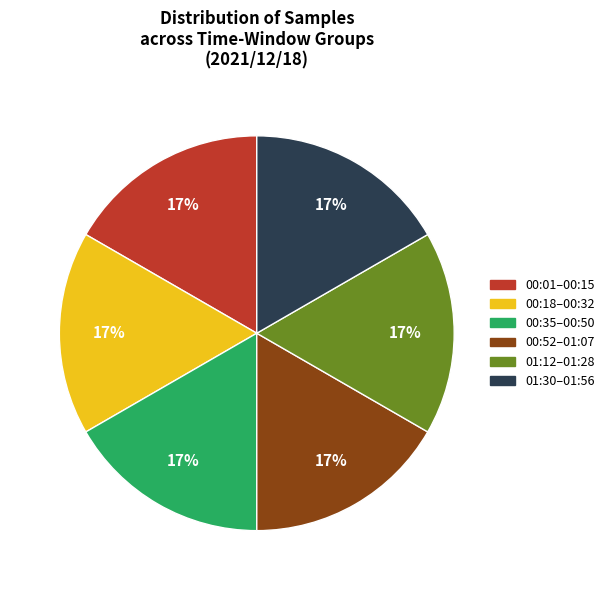

To the nearest percent, what is the average slice percentage?

17%